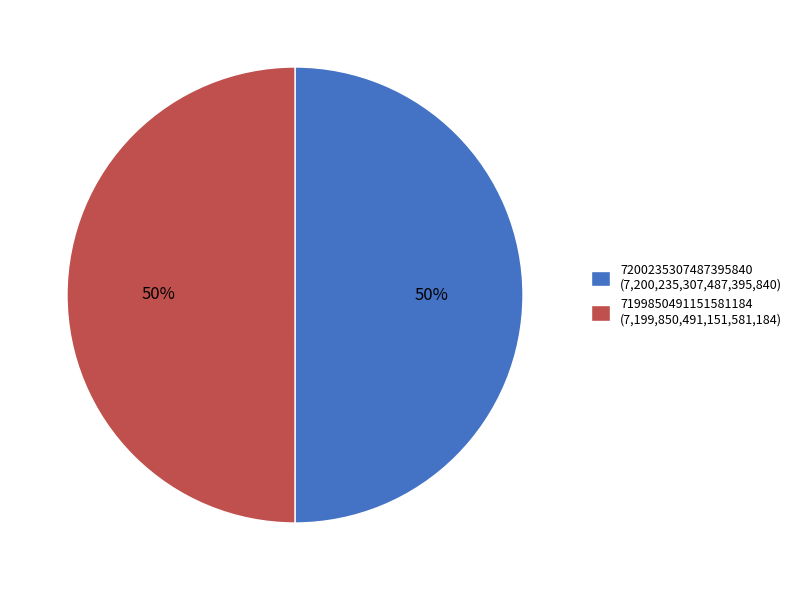

How many segments does this pie chart have?

2